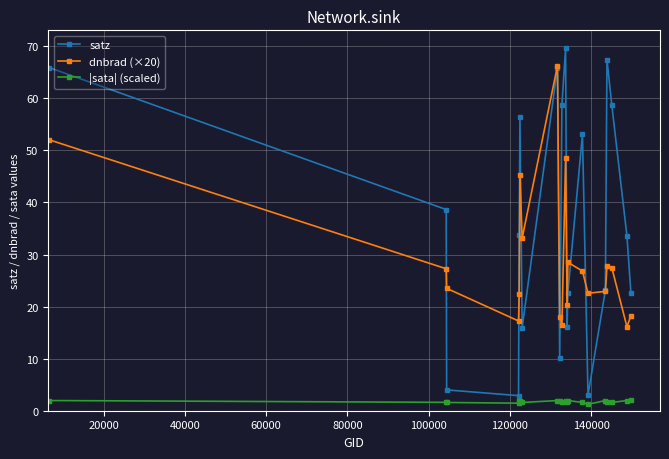

True or false: |sata| (scaled) and dnbrad (×20) intersect in this chart.

False